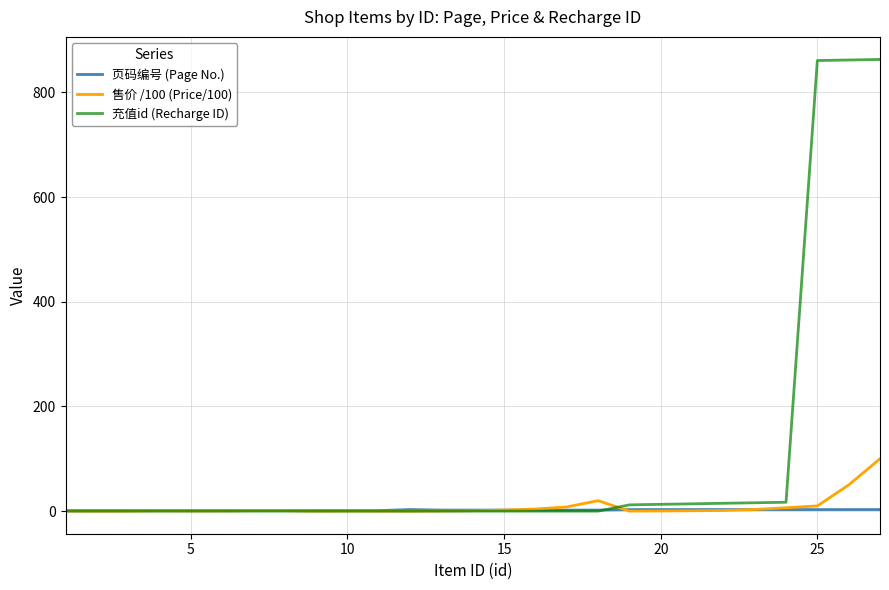

What is the difference between the maximum and minimum values in the 售价 /100 (Price/100) series?

100.0